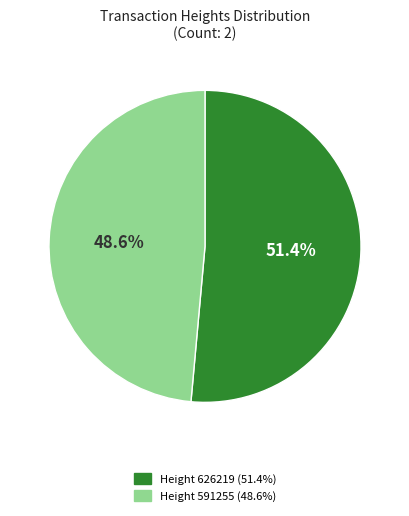

Which has a higher value, Height 626219 (51.4%) or Height 591255 (48.6%)?

Height 626219 (51.4%)